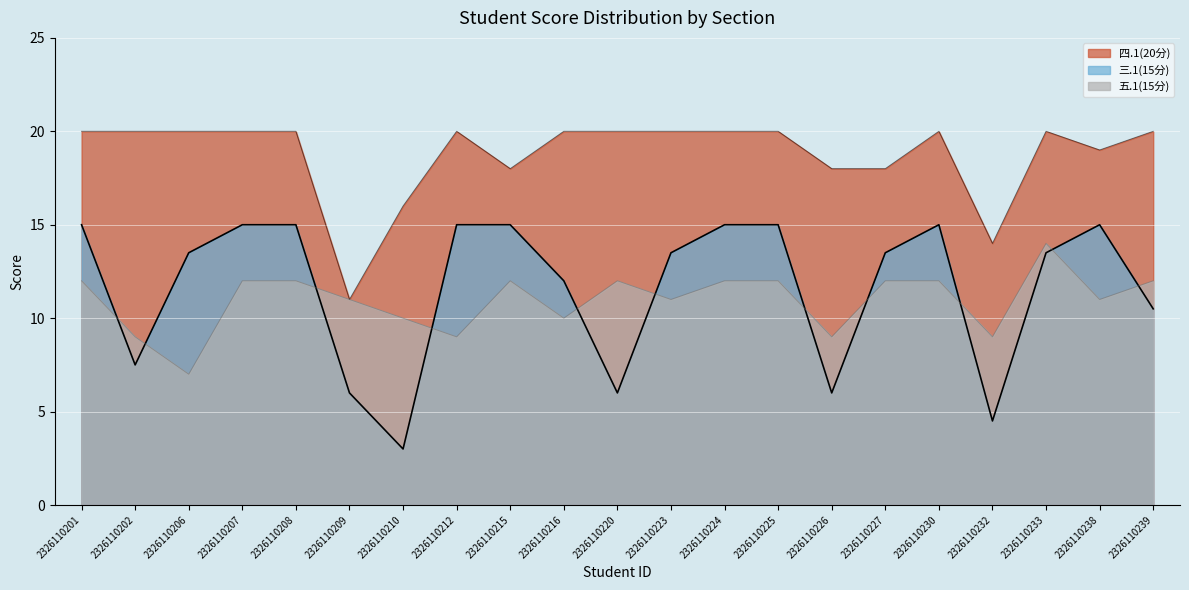

Is it true that 四.1(20分) equals 20.0 at 2326110223?

True